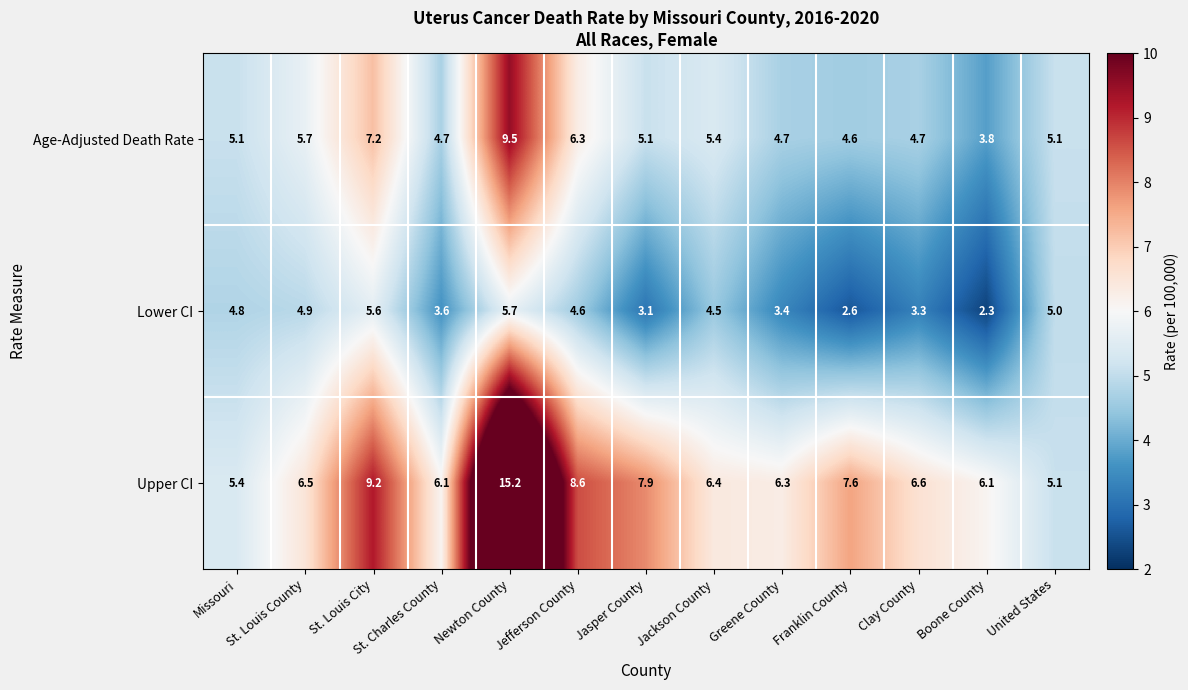

True or false: Upper CI has a value of 2.2 at Missouri.

False